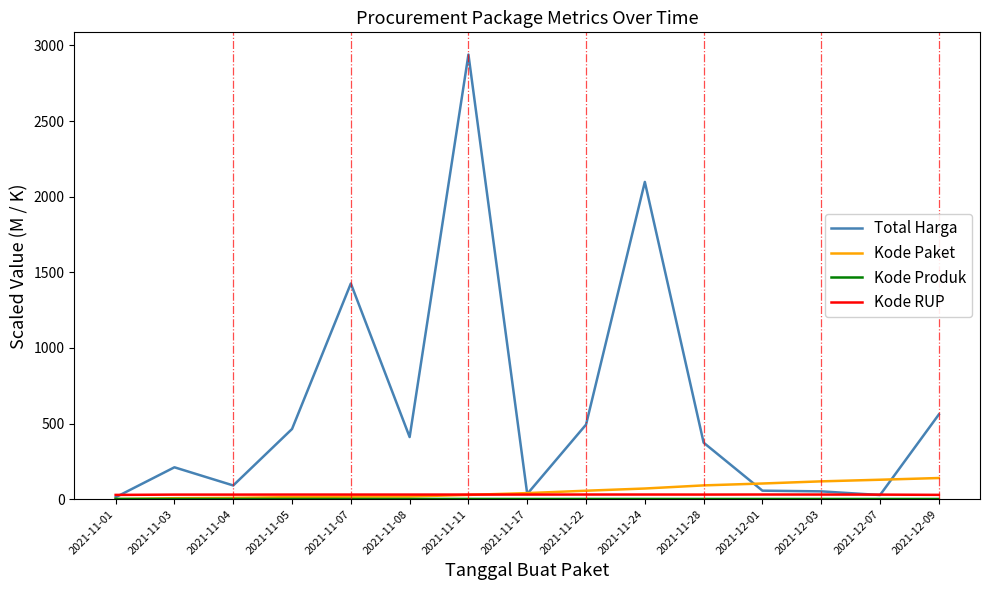

What is the maximum value shown in the chart?

2939.4